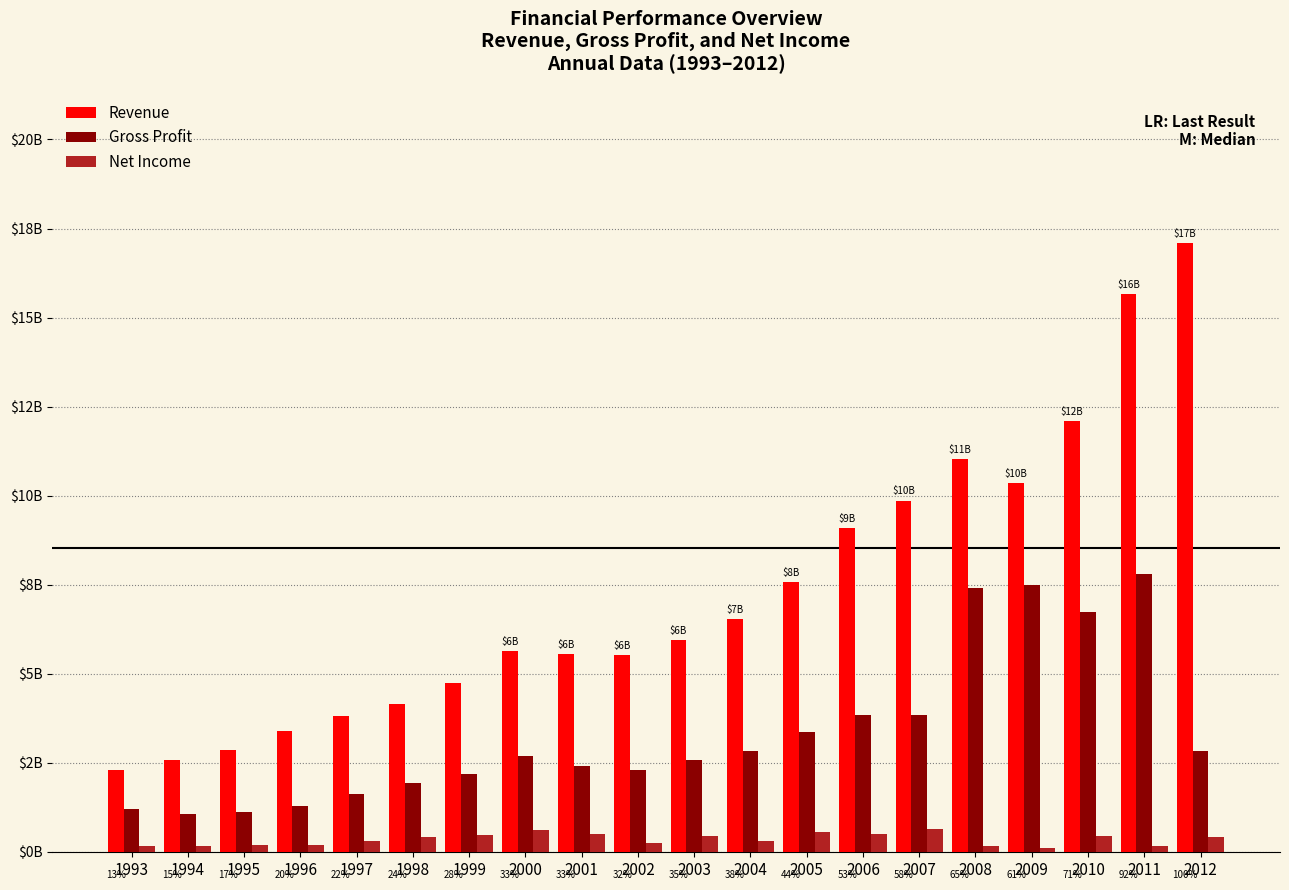

What is the highest value of the Revenue series?

17.1